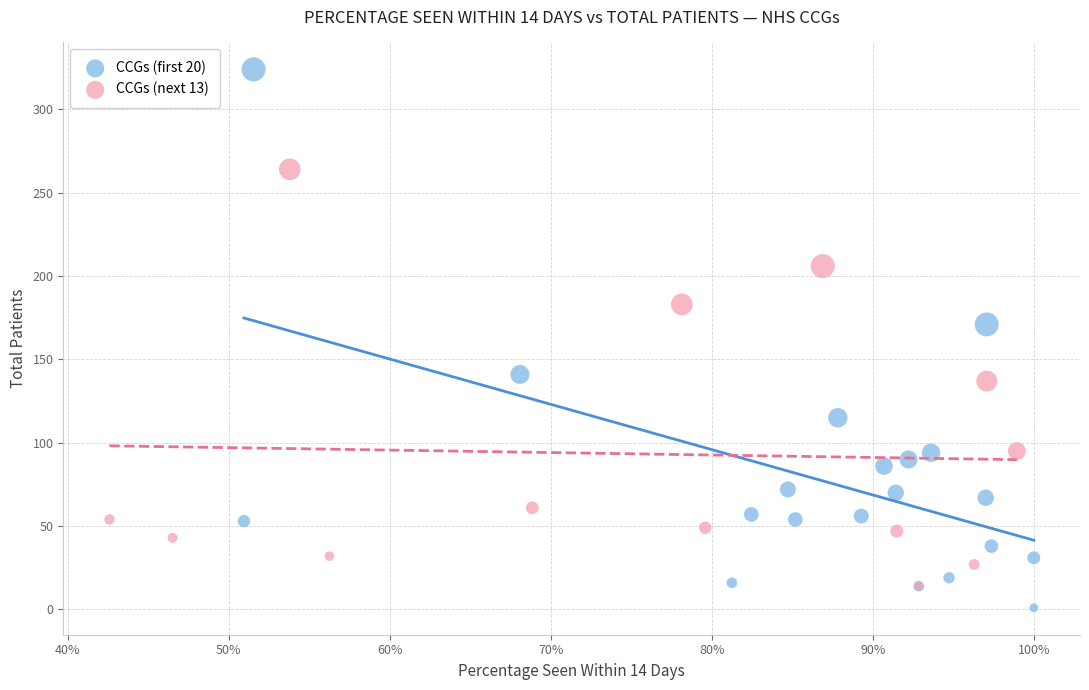

What are all the series names shown in the legend?

CCGs (first 20), CCGs (next 13)